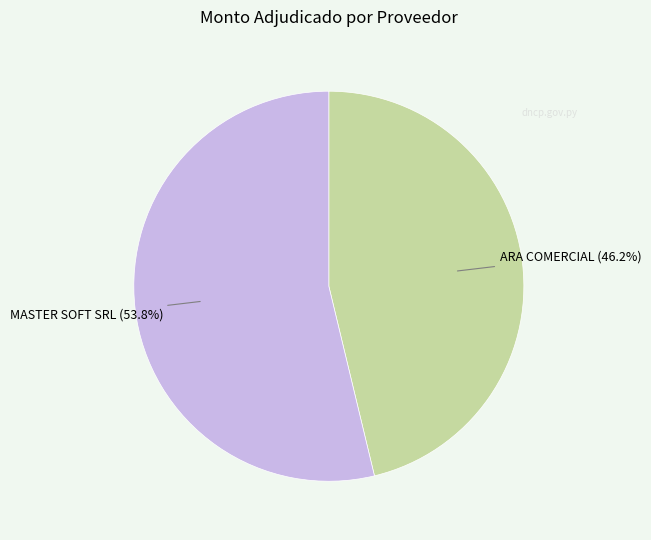

How many segments does this pie chart have?

2